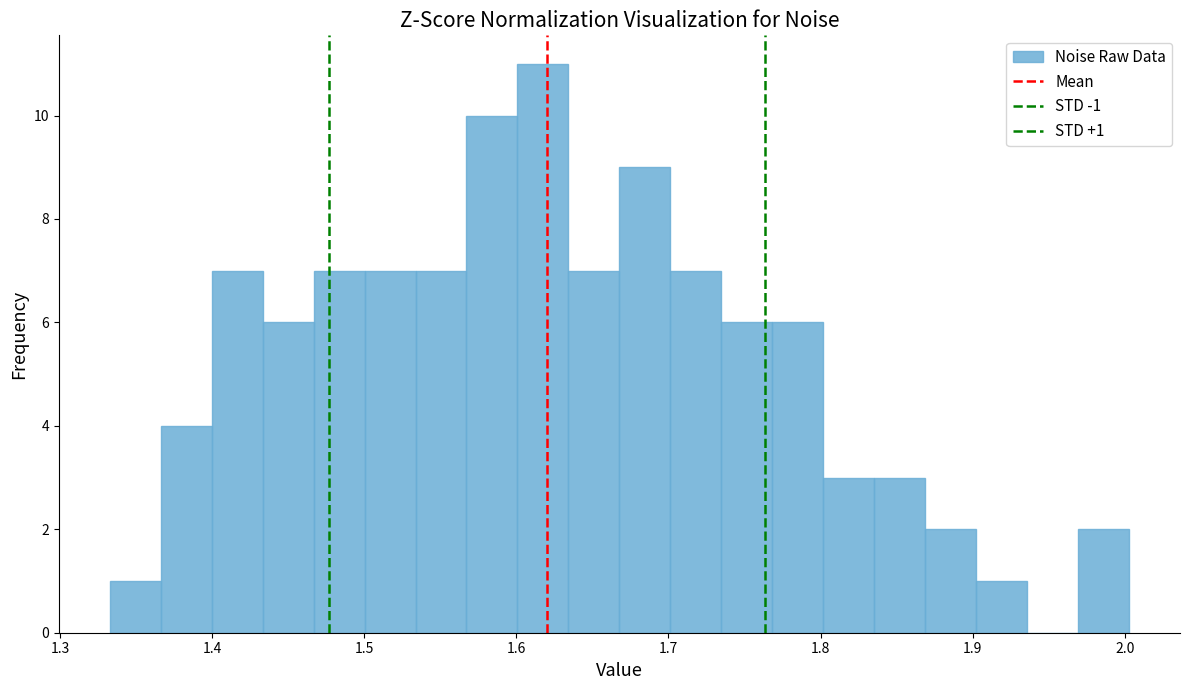

Around what value on the x-axis is the tallest bar? Give the approximate position of its centre, as read against the axis.

1.62